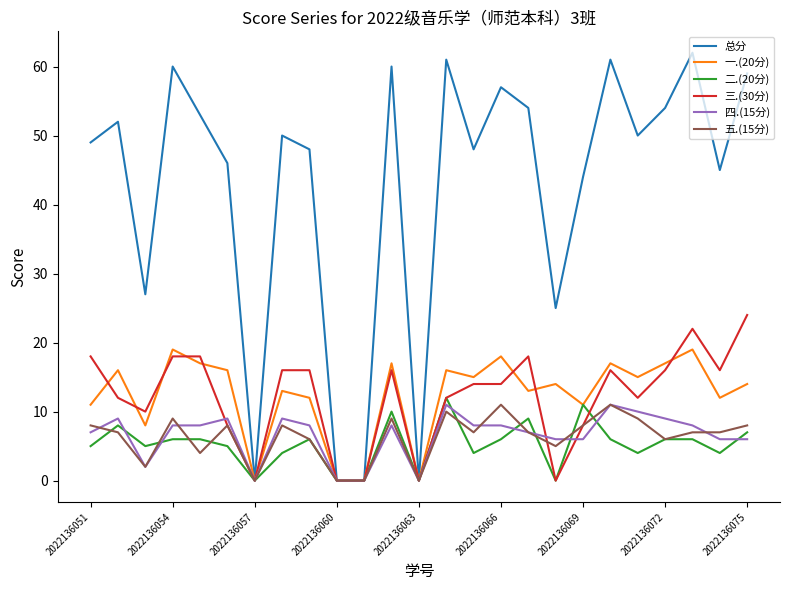

Which series has the widest spread of values?

总分